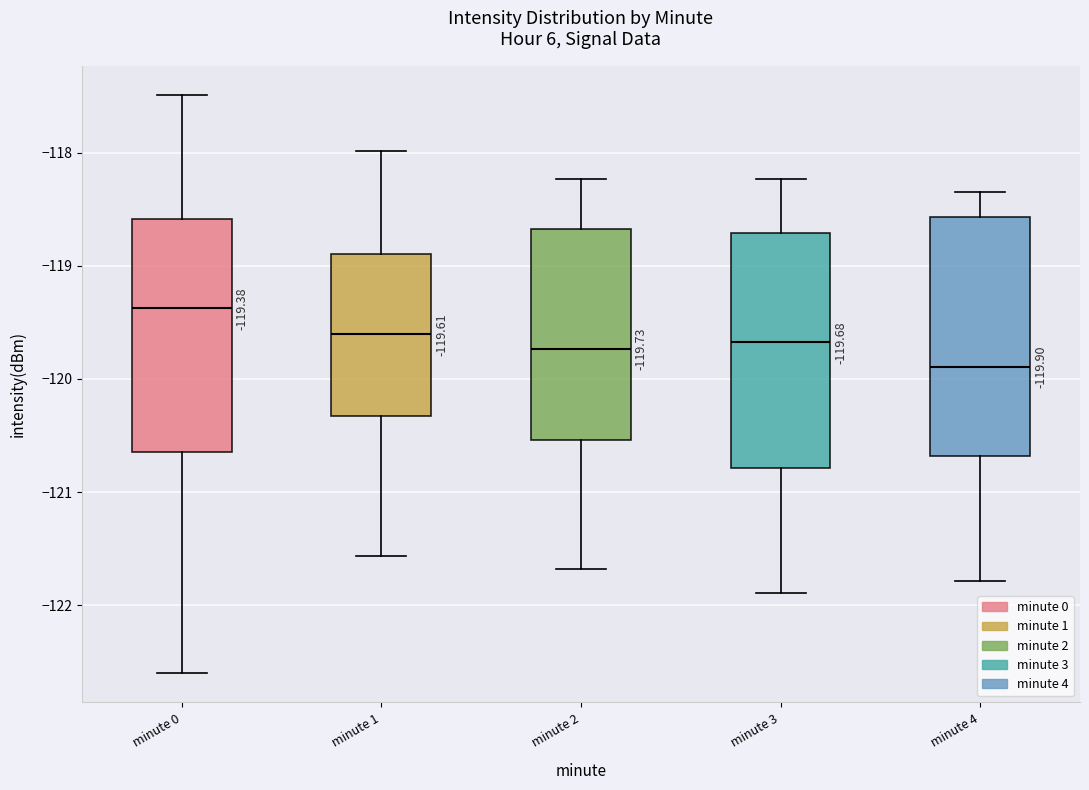

Which box's median line is the highest?

minute 0